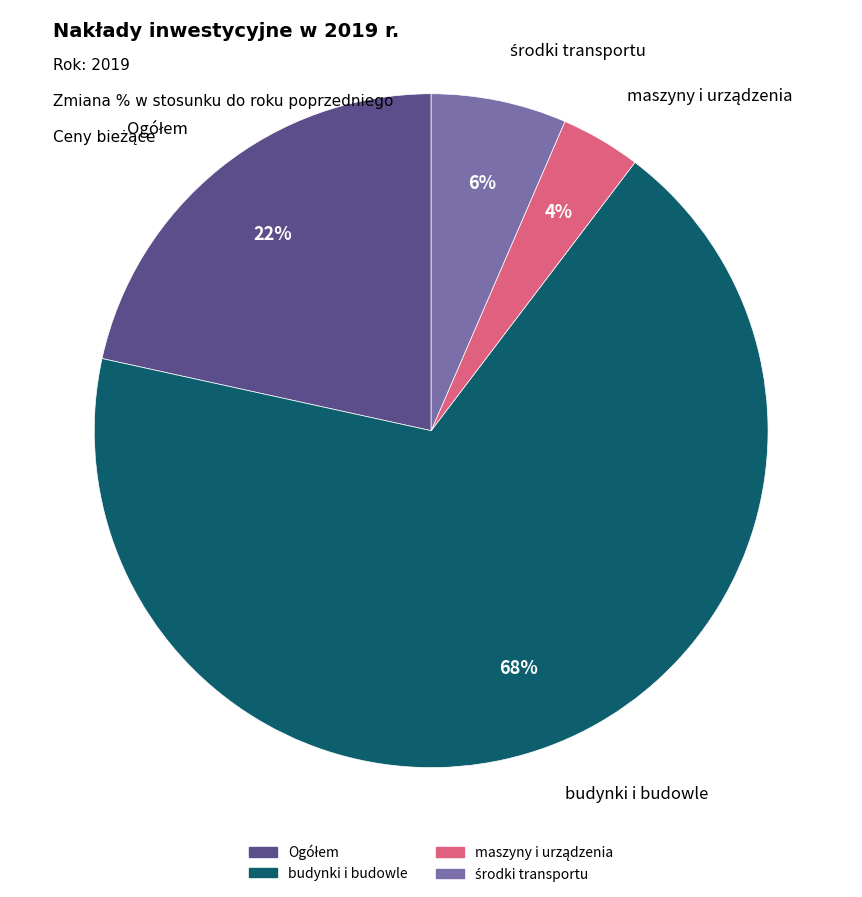

Does any single category account for the majority?

Yes